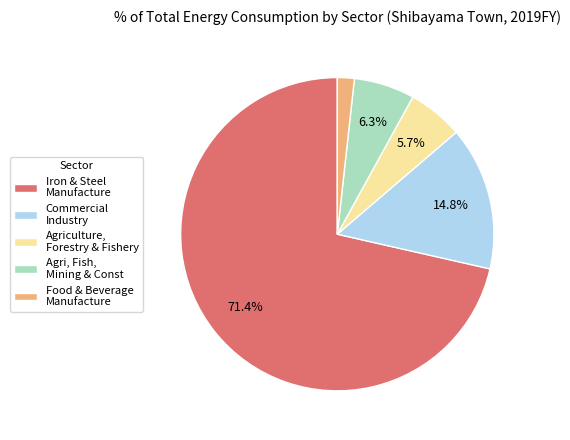

To the nearest percent, what is the difference between the largest and smallest slice percentages?

70%